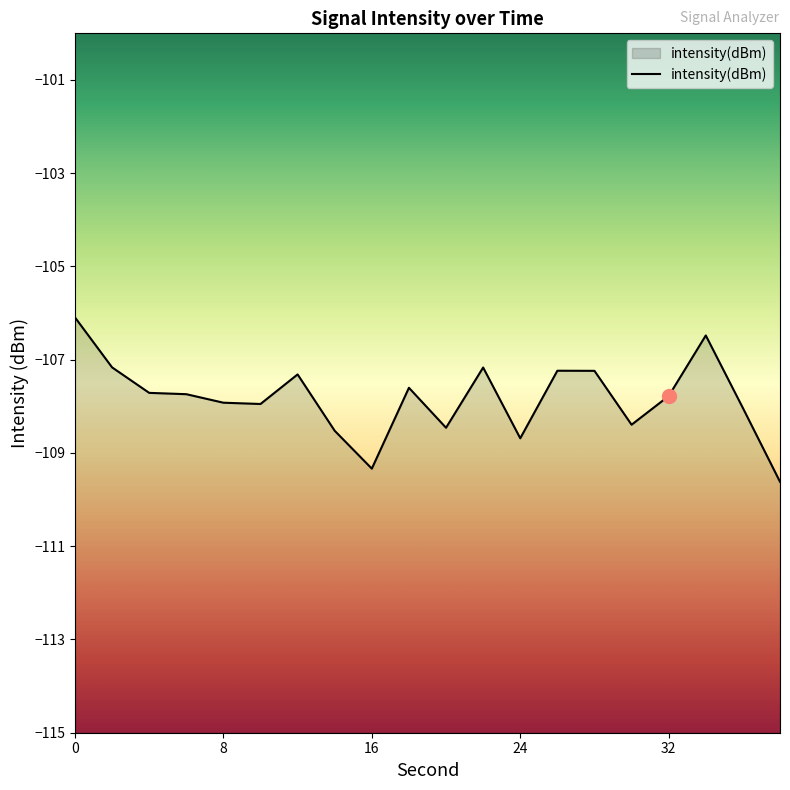

What is the greatest value displayed?

-106.1